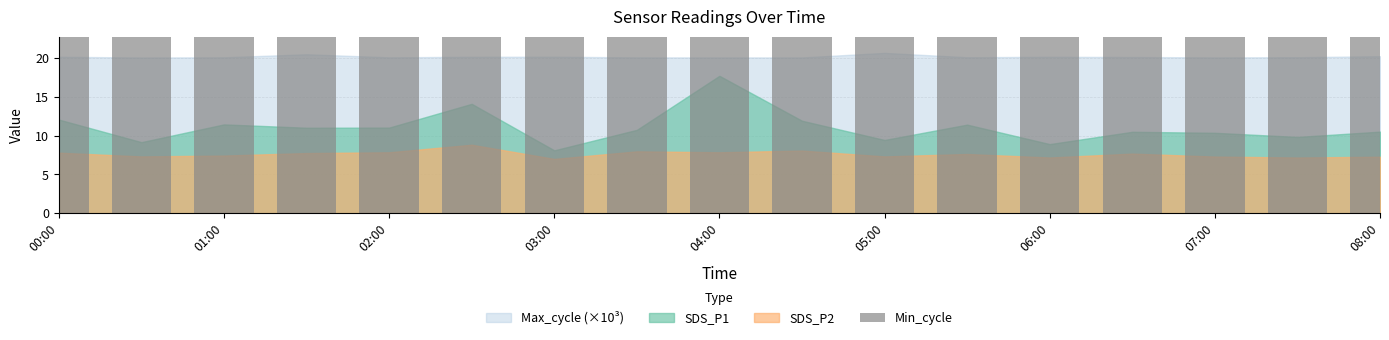

What is the sum of all Min_cycle values?

493.0